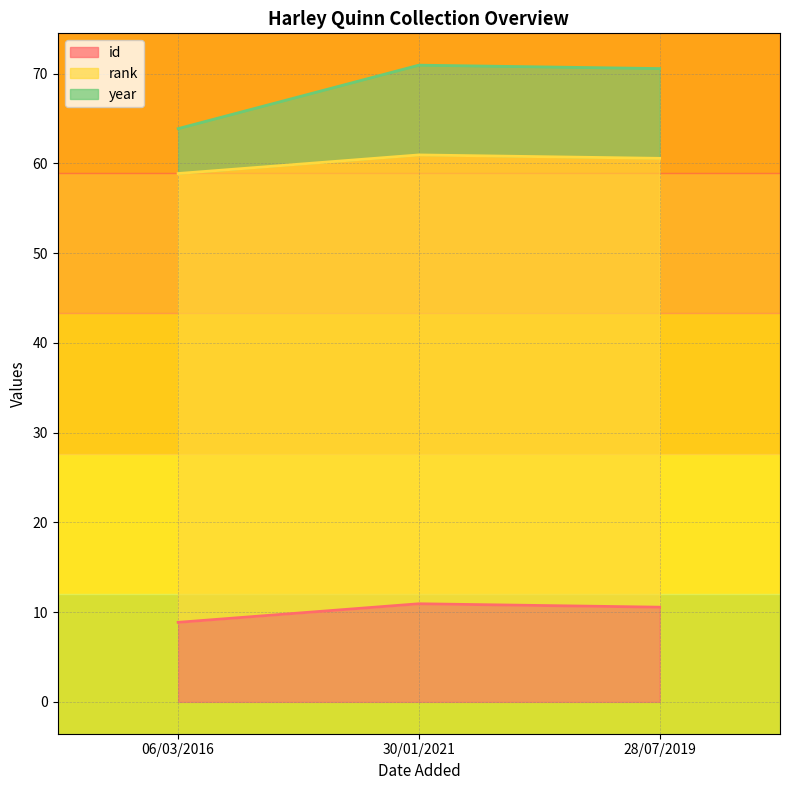

Which series has the widest spread of values?

year